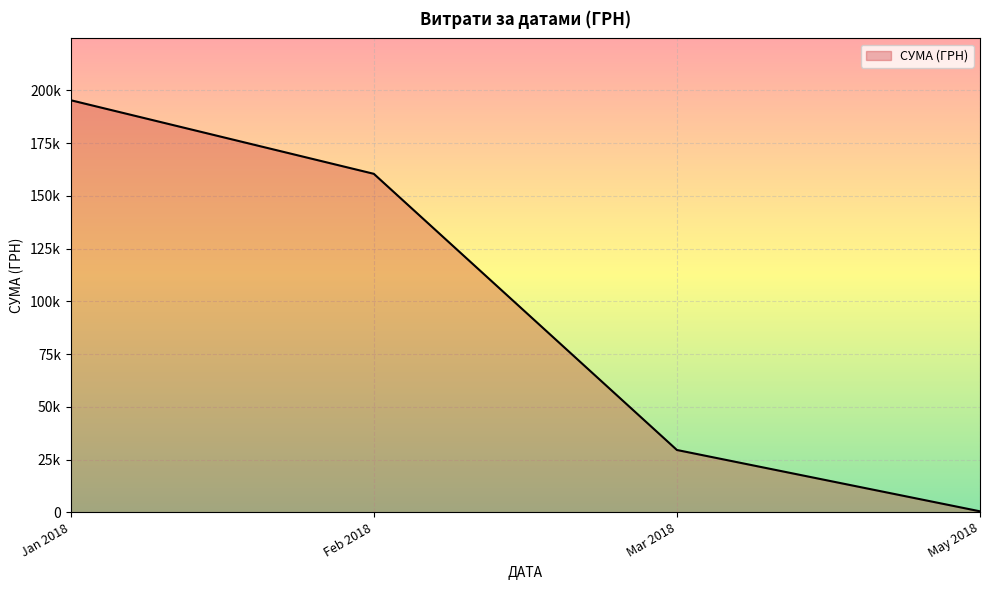

At which category does the chart reach its minimum across all series?

May 2018